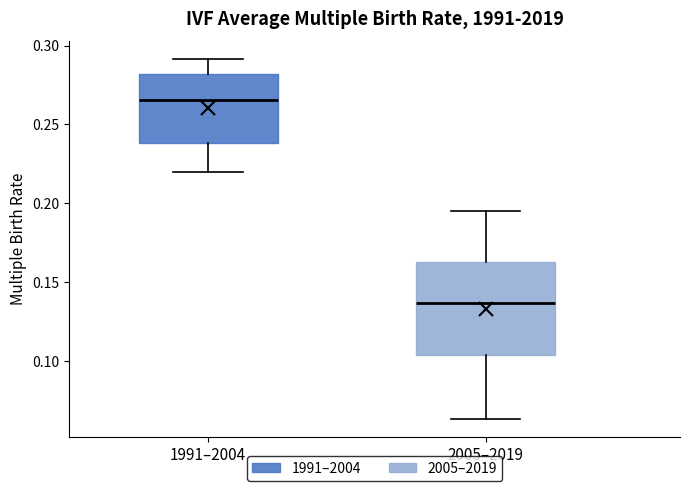

Which box's median line is the highest?

1991–2004